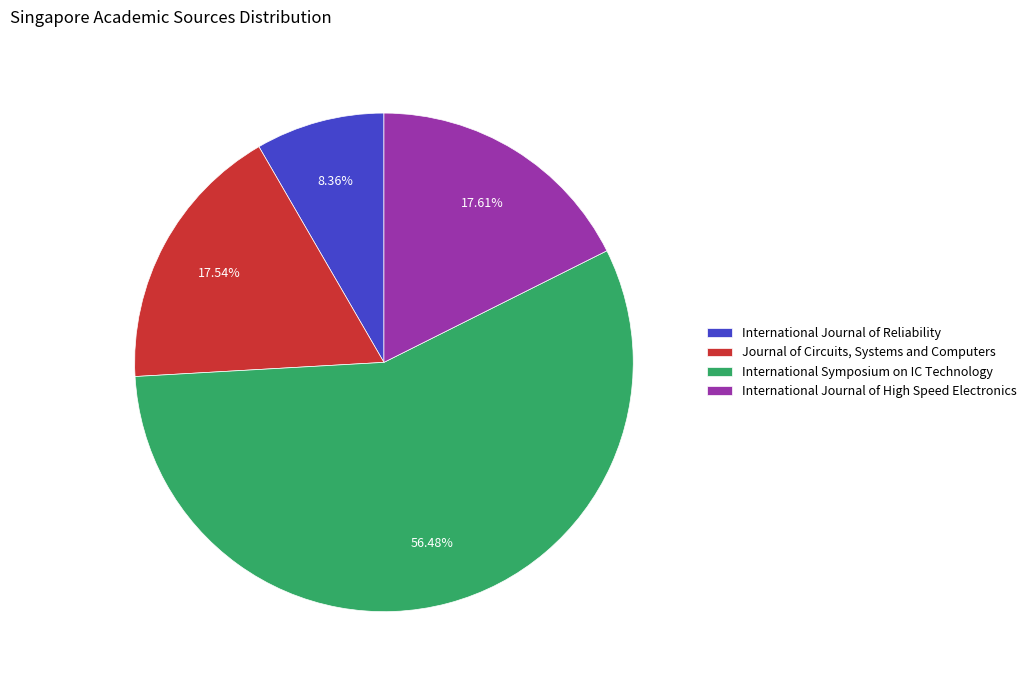

Count the number of slices in the pie.

4